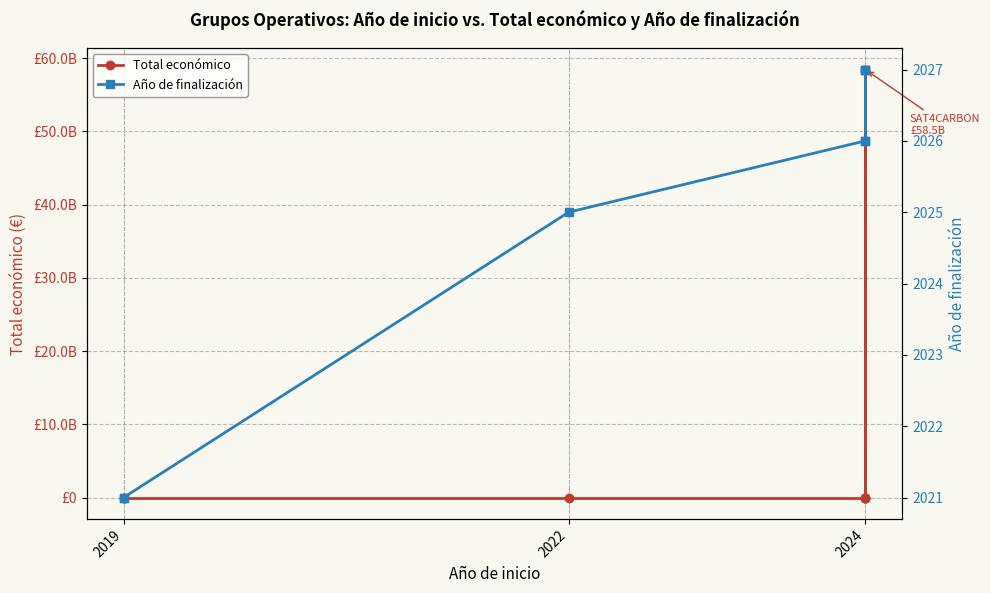

List the series in order of their peak value, highest first.

Total económico, Año de finalización